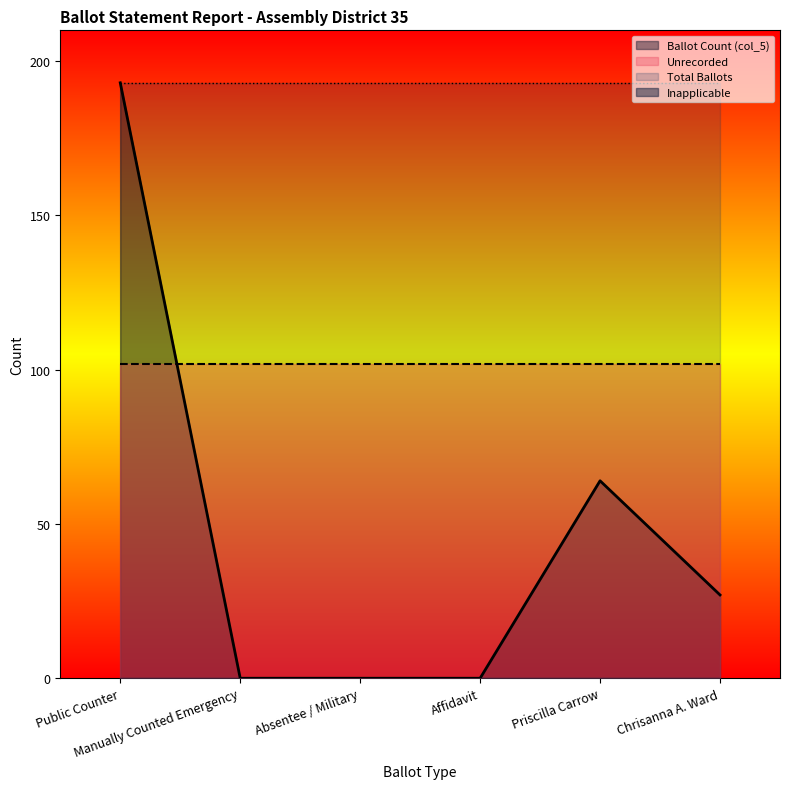

Which series has the largest range (max minus min)?

Ballot Count (col_5)